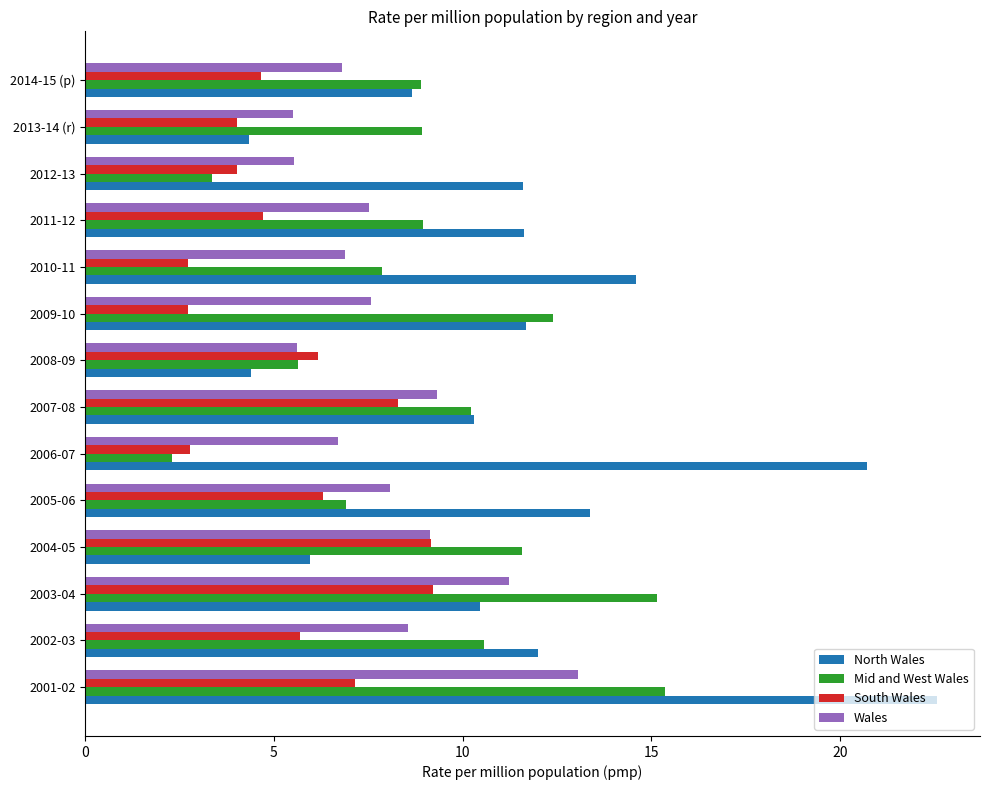

What is the greatest value displayed?

22.6